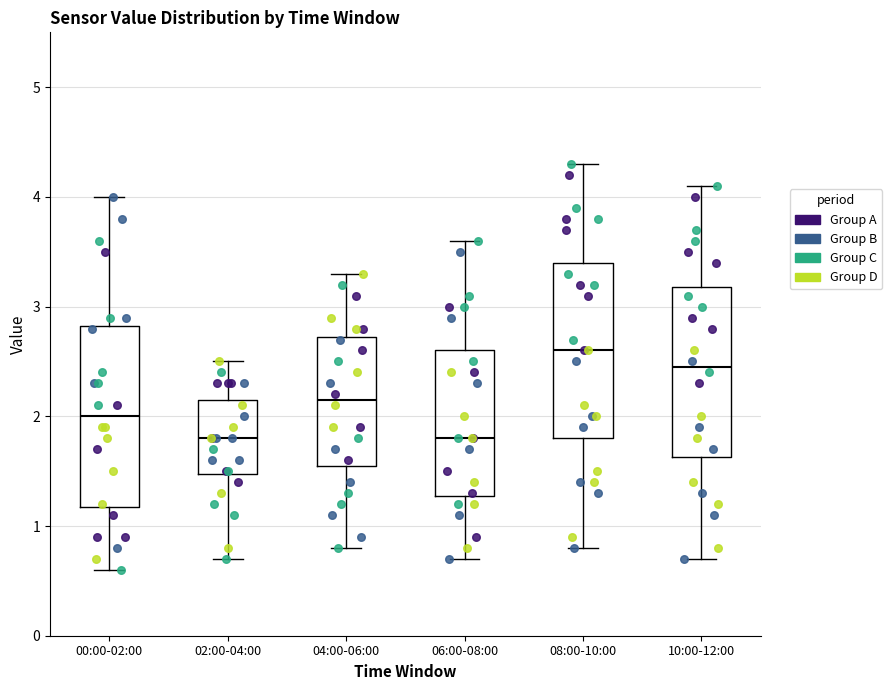

Reading left to right, read every box against the y-axis: the position of its median line, the range the box covers, and the ends of its whiskers. The values are not printed on the chart, so give them approximately, as read against the axis.

00:00-02:00: median 2.0, box 1.2 to 2.8, whiskers 0.6 to 4.0
02:00-04:00: median 1.8, box 1.5 to 2.2, whiskers 0.7 to 2.5
04:00-06:00: median 2.2, box 1.6 to 2.7, whiskers 0.8 to 3.3
06:00-08:00: median 1.8, box 1.3 to 2.6, whiskers 0.7 to 3.6
08:00-10:00: median 2.6, box 1.8 to 3.4, whiskers 0.8 to 4.3
10:00-12:00: median 2.5, box 1.6 to 3.2, whiskers 0.7 to 4.1